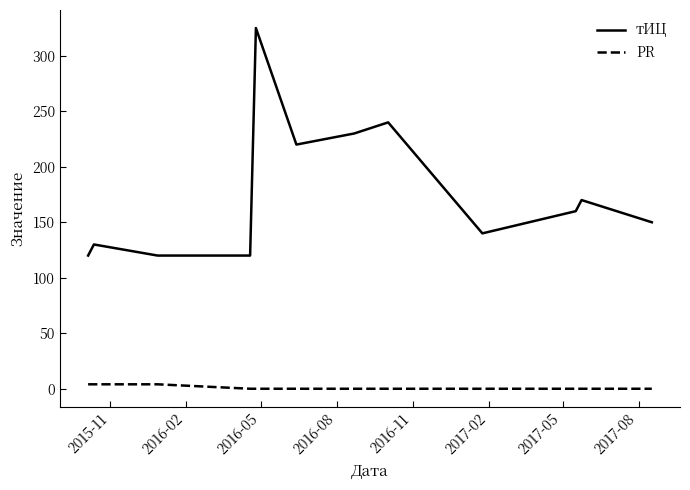

How many lines are shown in the chart?

2